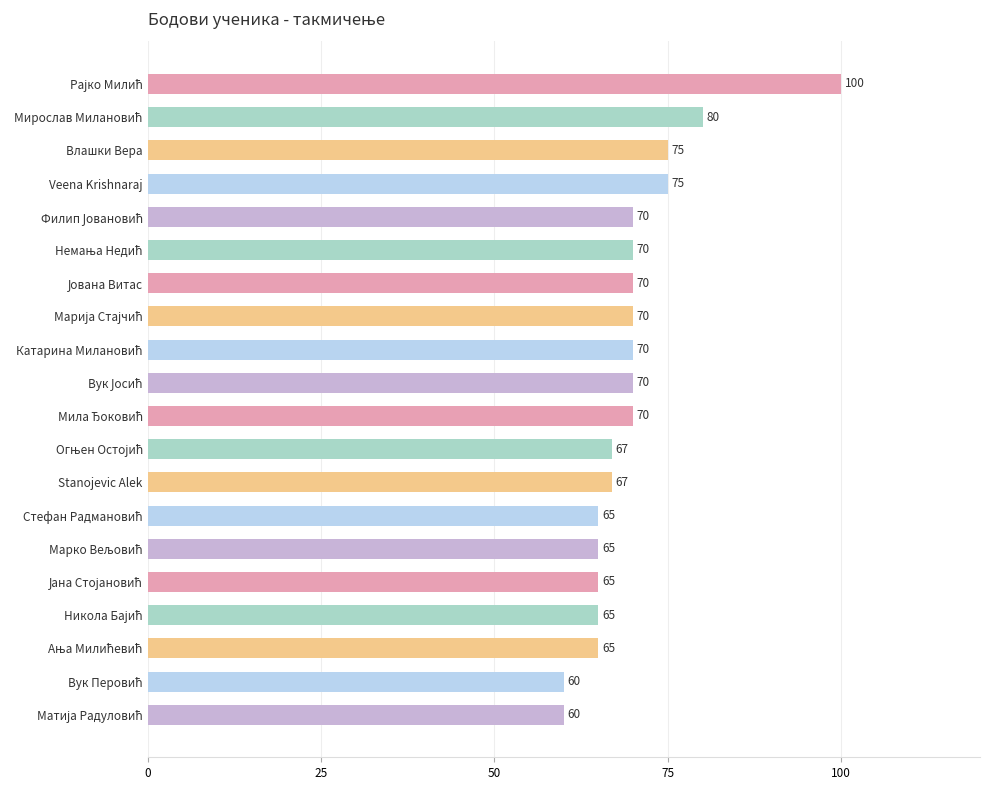

What is the maximum value shown in the chart?

100